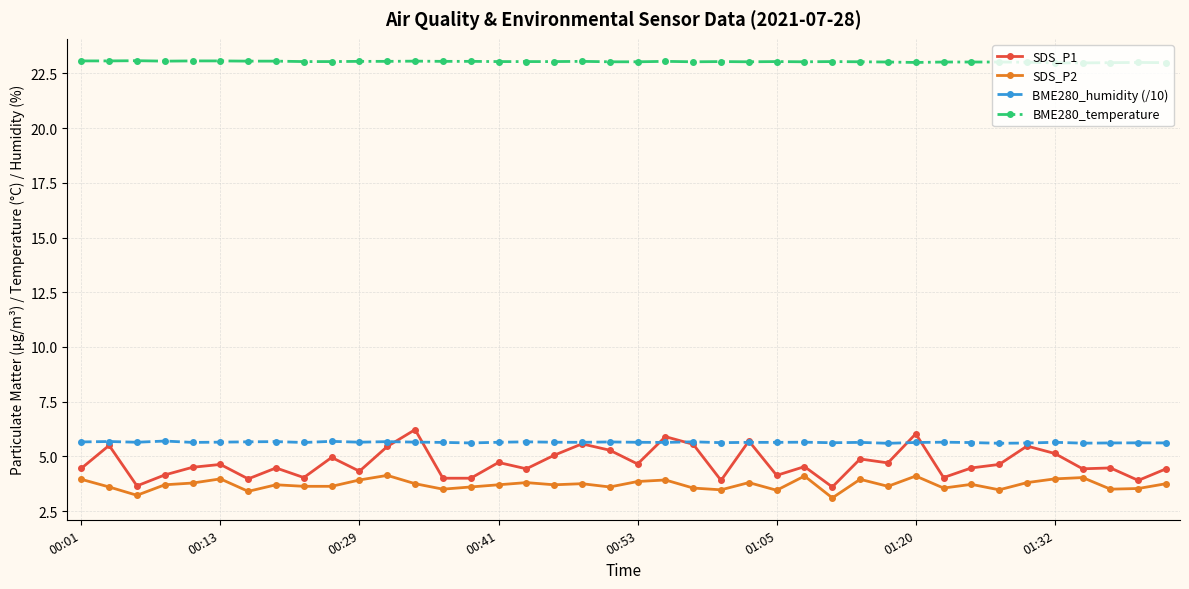

True or false: SDS_P2 has more than 2 points higher than both neighbors.

True